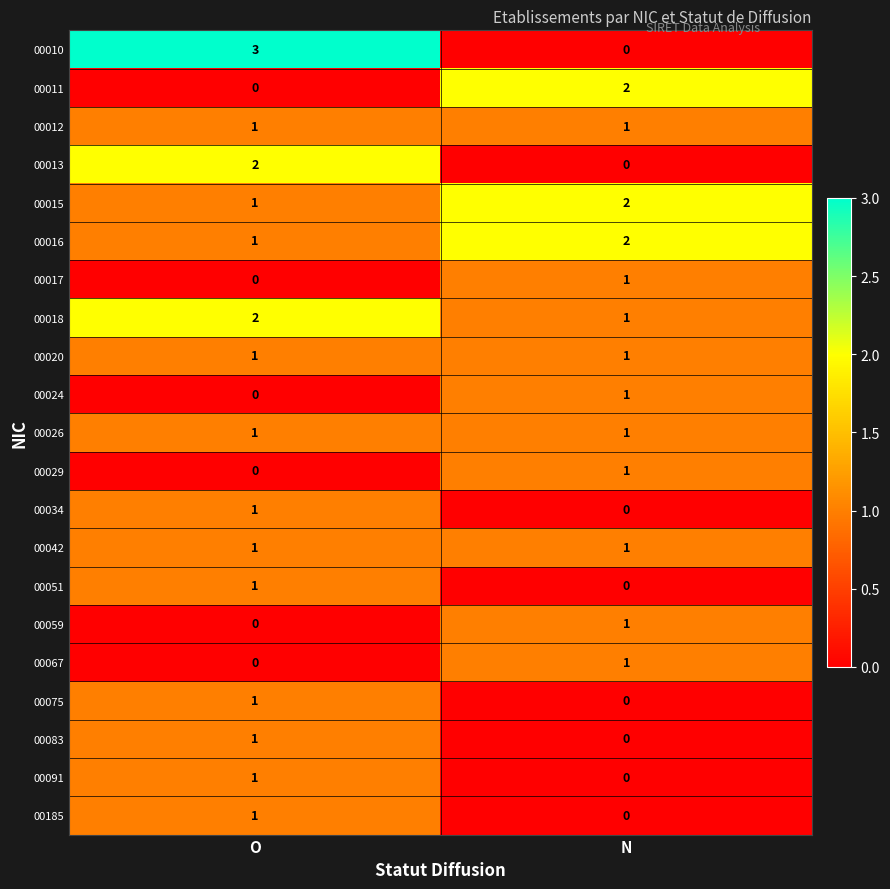

How many distinct data groups are displayed?

21